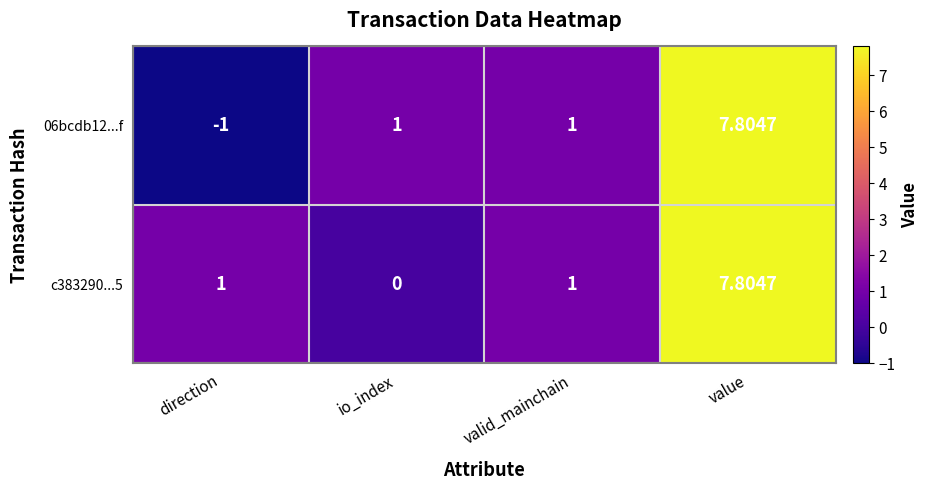

Between io_index and value, which series saw the biggest shift?

c383290...5